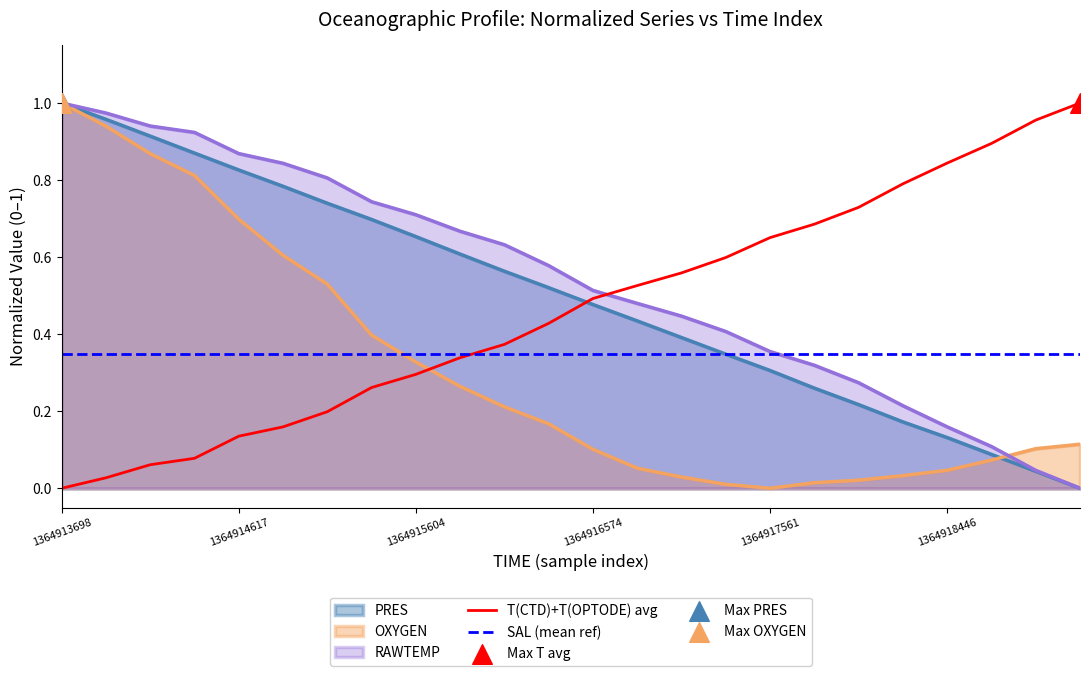

Is the value of PRES at 1364914848 greater than the value of T(CTD) at 1364919245?

No